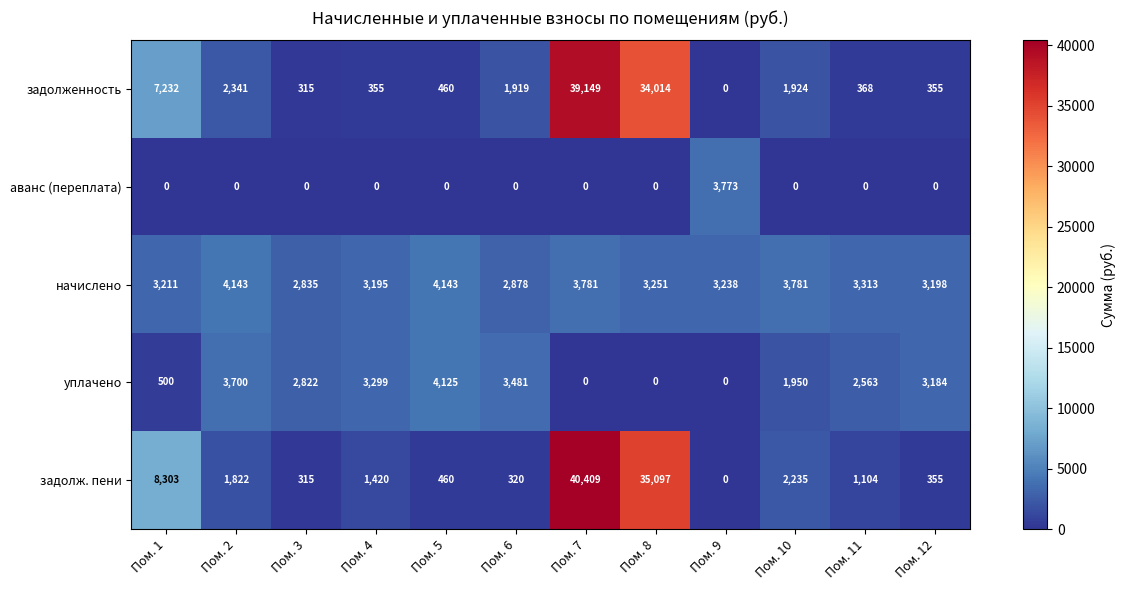

At which label does задолженность first exceed 1919?

Пом. 1